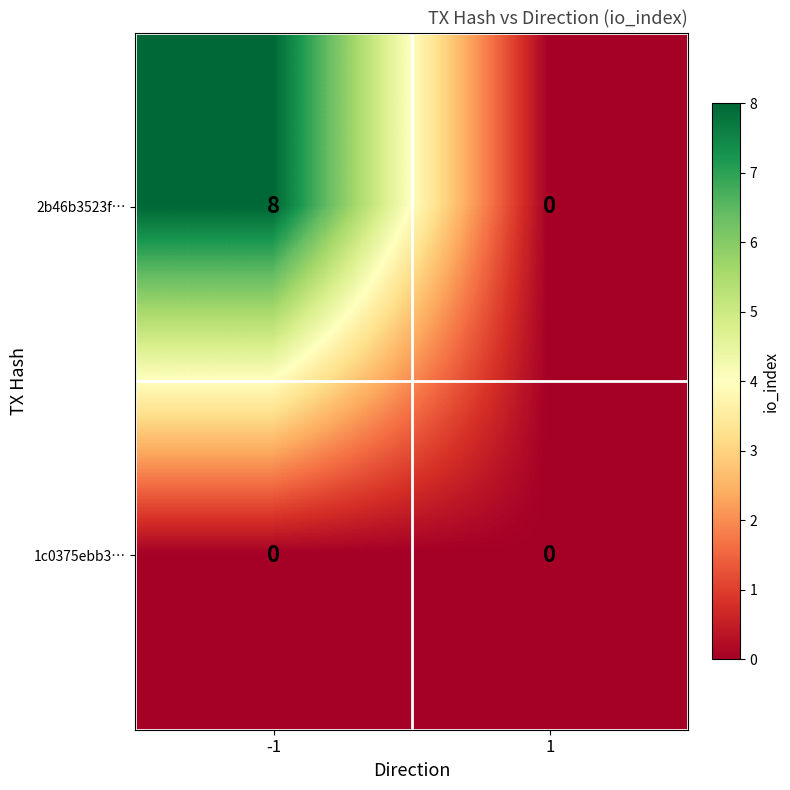

Reading left to right, transcribe all the data shown in this chart.

2b46b3523f…: 8	0
1c0375ebb3…: 0	0